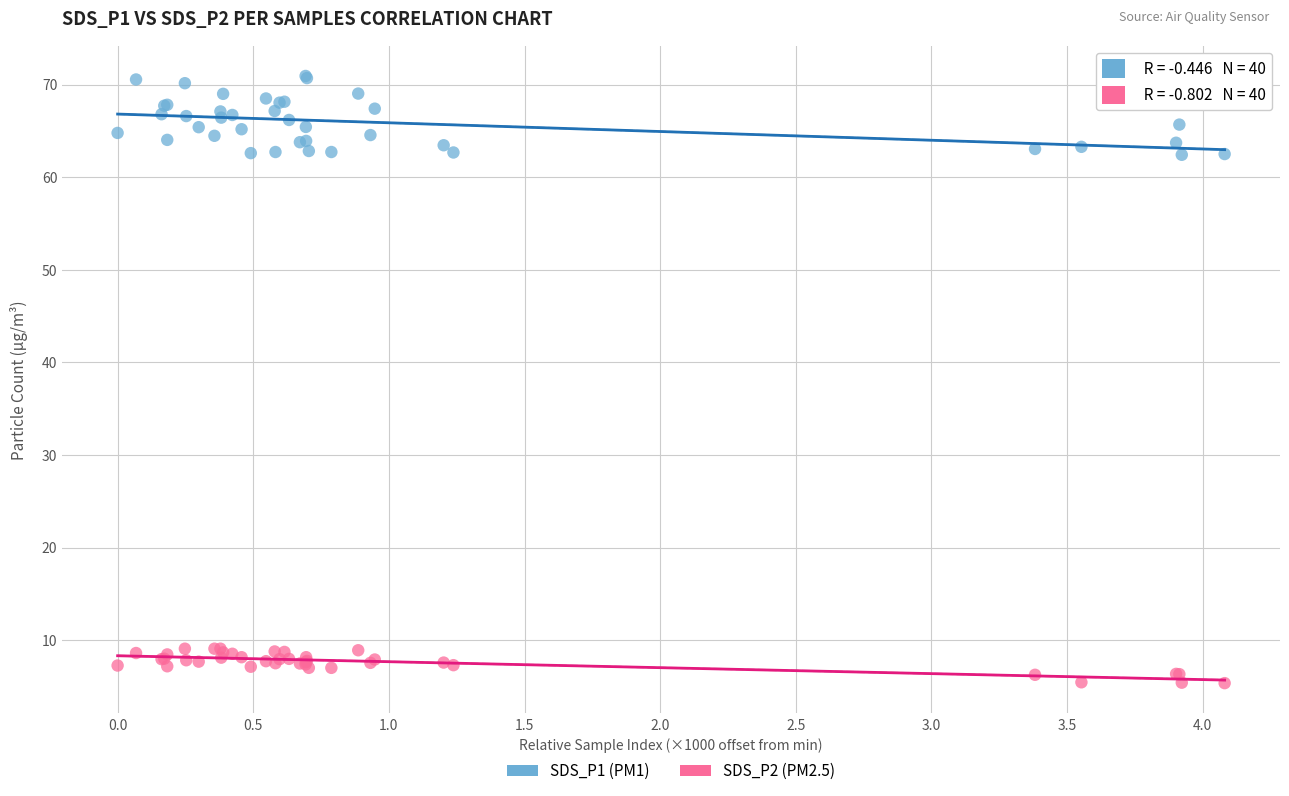

What is the X range (max minus min) for the scatter plot?

4.1